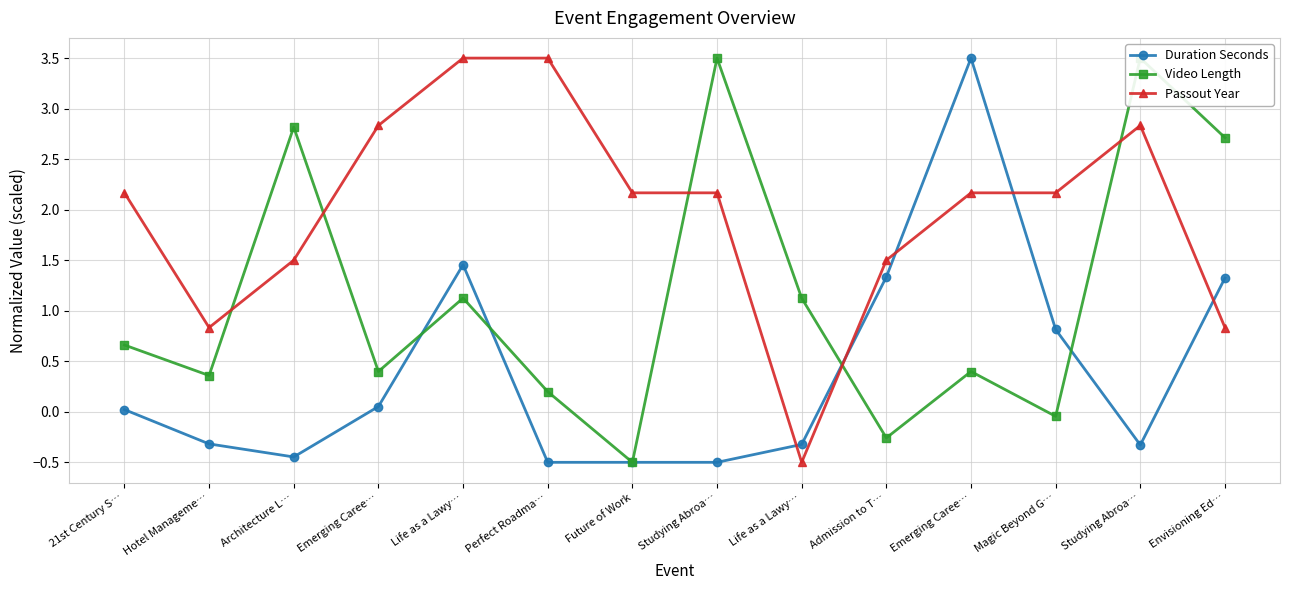

Where is the first local minimum for Video Length?

Hotel Manageme…